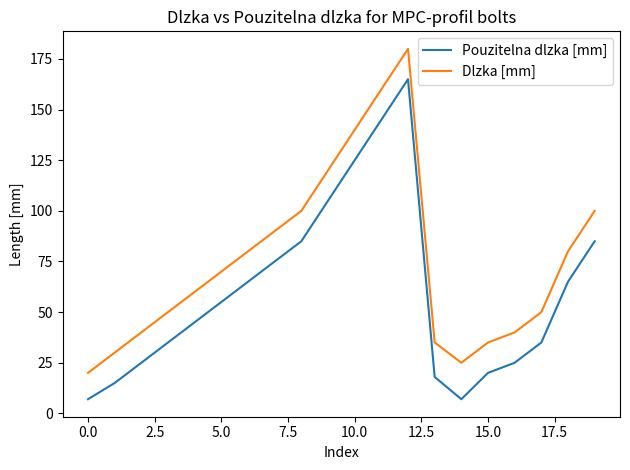

What is the maximum value shown in the chart?

180